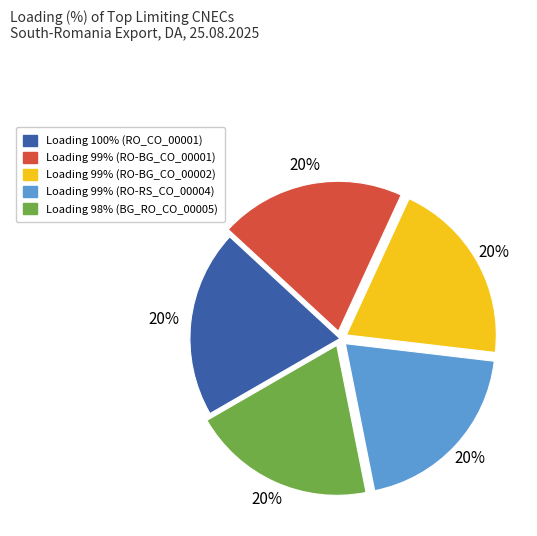

Is there a majority slice in this chart?

No